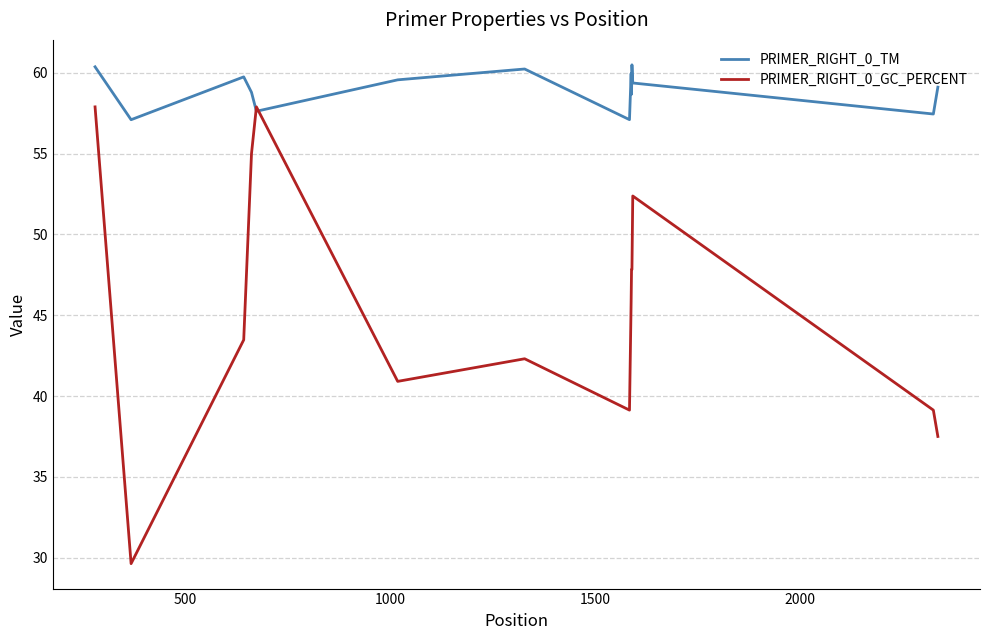

Rank the series by their average value, from highest to lowest.

PRIMER_RIGHT_0_TM, PRIMER_RIGHT_0_GC_PERCENT